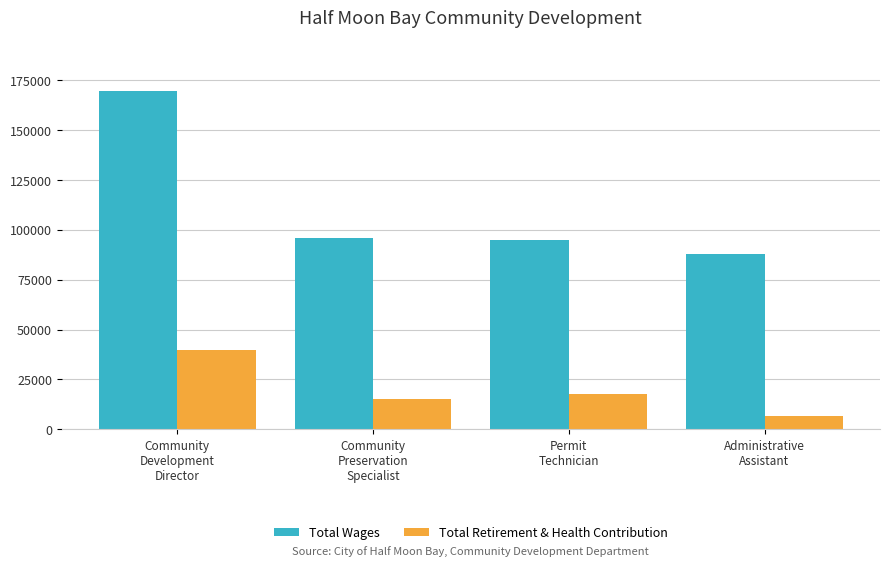

Is the value of Total Wages at Administrative
Assistant greater than the value of Total Retirement & Health Contribution at Permit
Technician?

Yes